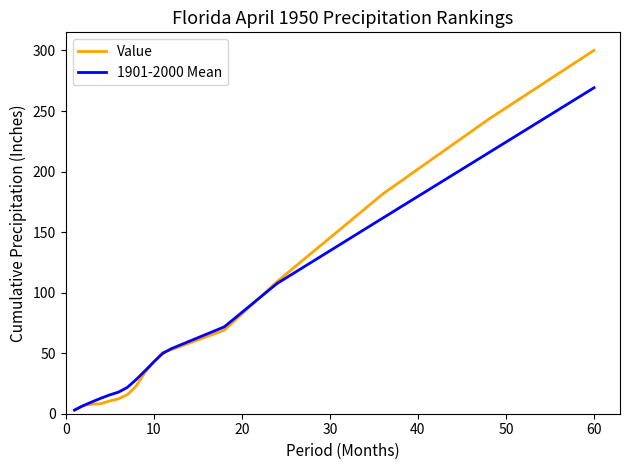

How many series are shown in this chart?

2